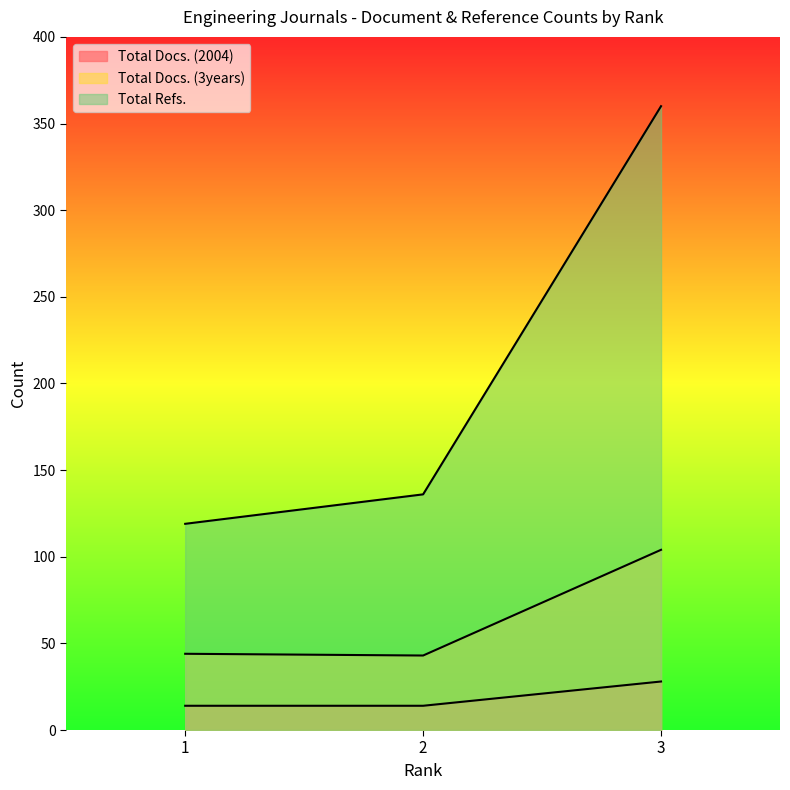

The Total Docs. (2004) series shows 28 at 3. True or false?

True